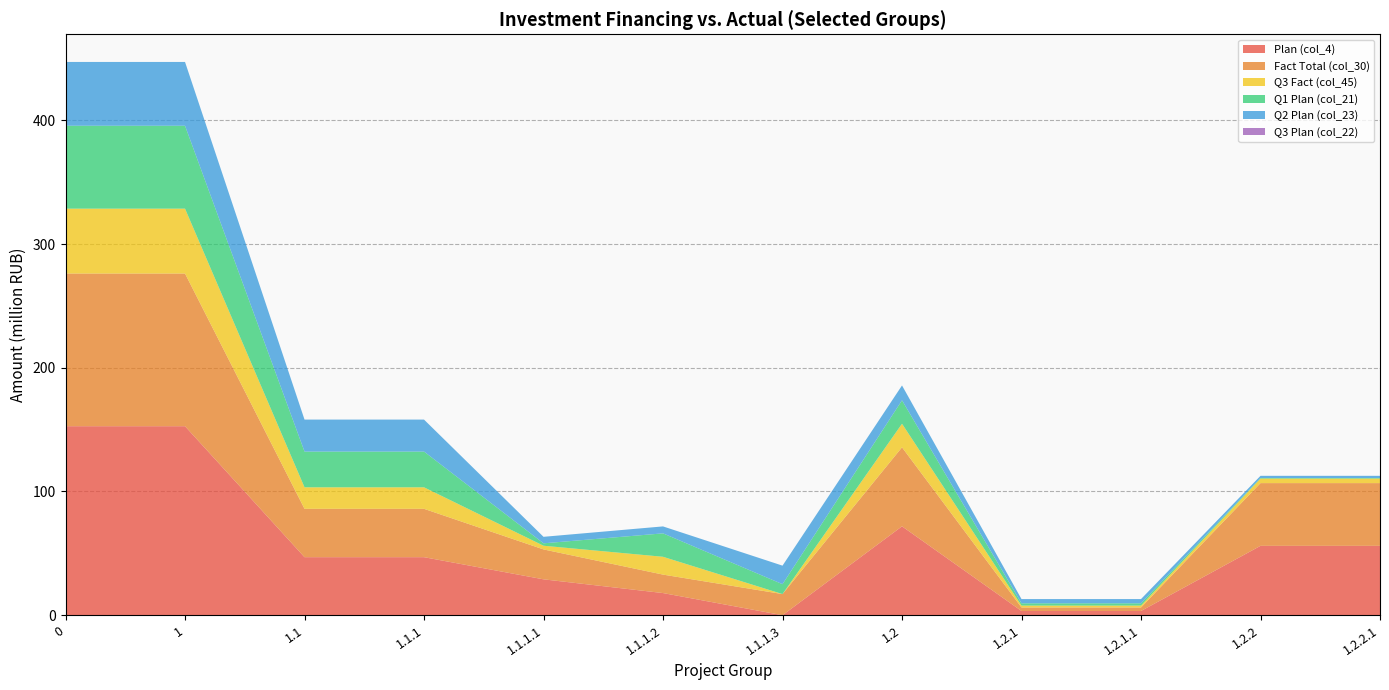

Reading left to right, extract all data points from this chart.

Plan (col_4): 0=152.8	1=152.8	1.1=46.9	1.1.1=46.9	1.1.1.1=29.0	1.1.1.2=17.9	1.1.1.3=0.0	1.2=71.8	1.2.1=3.4	1.2.1.1=3.4	1.2.2=56.1	1.2.2.1=56.1
Fact Total (col_30): 0=123.4	1=123.4	1.1=39.1	1.1.1=39.1	1.1.1.1=24.2	1.1.1.2=14.9	1.1.1.3=17.1	1.2=63.8	1.2.1=2.8	1.2.1.1=2.8	1.2.2=50.7	1.2.2.1=50.7
Q3 Fact (col_45): 0=52.4	1=52.4	1.1=17.4	1.1.1=17.4	1.1.1.1=3.0	1.1.1.2=14.4	1.1.1.3=0.0	1.2=19.1	1.2.1=1.5	1.2.1.1=1.5	1.2.2=3.7	1.2.2.1=3.7
Q1 Plan (col_21): 0=67.0	1=67.0	1.1=28.9	1.1.1=28.9	1.1.1.1=2.0	1.1.1.2=18.9	1.1.1.3=8.0	1.2=18.9	1.2.1=1.8	1.2.1.1=1.8	1.2.2=0.5	1.2.2.1=0.5
Q2 Plan (col_23): 0=51.6	1=51.6	1.1=25.9	1.1.1=25.9	1.1.1.1=5.3	1.1.1.2=5.6	1.1.1.3=15.0	1.2=12.0	1.2.1=3.4	1.2.1.1=3.4	1.2.2=1.8	1.2.2.1=1.8
Q3 Plan (col_22): 0=0.0	1=0.0	1.1=0.0	1.1.1=0.0	1.1.1.1=0.0	1.1.1.2=0.0	1.1.1.3=0.0	1.2=0.0	1.2.1=0.0	1.2.1.1=0.0	1.2.2=0.0	1.2.2.1=0.0